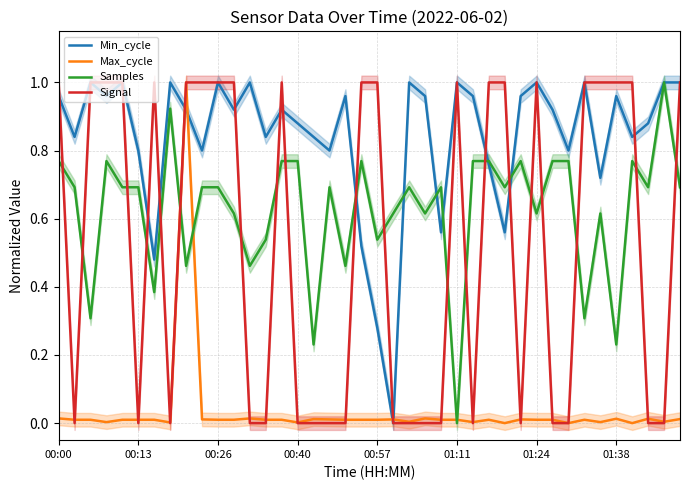

In Max_cycle, how many points are higher than both neighbors (excluding endpoints)?

10